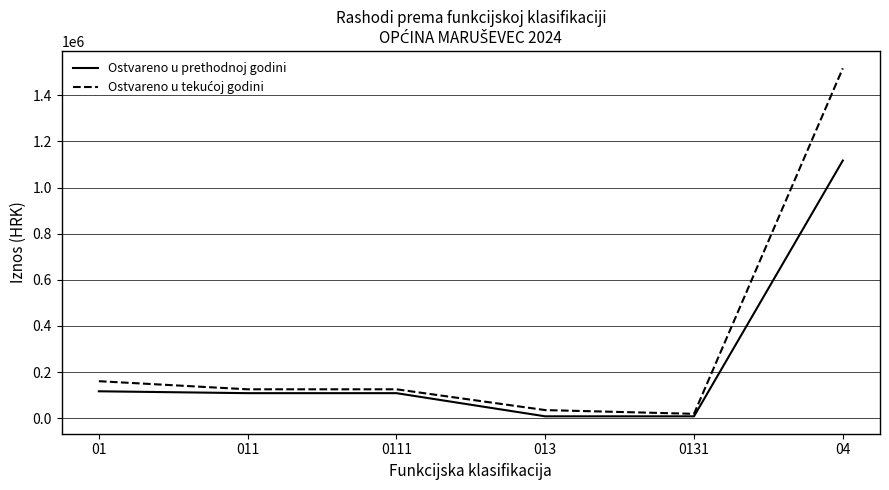

What is the greatest value displayed?

1517294.5